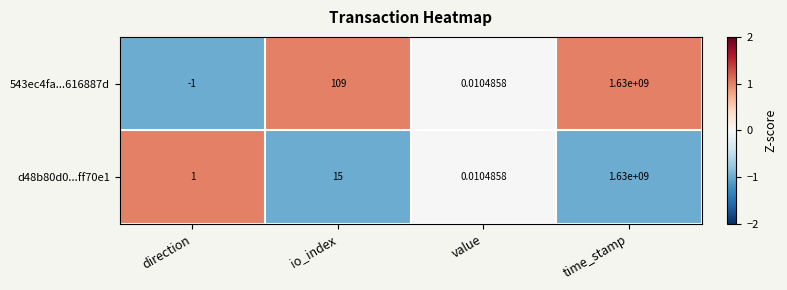

Is the value of 543ec4fa...616887d at io_index greater than the value of d48b80d0...ff70e1 at io_index?

Yes